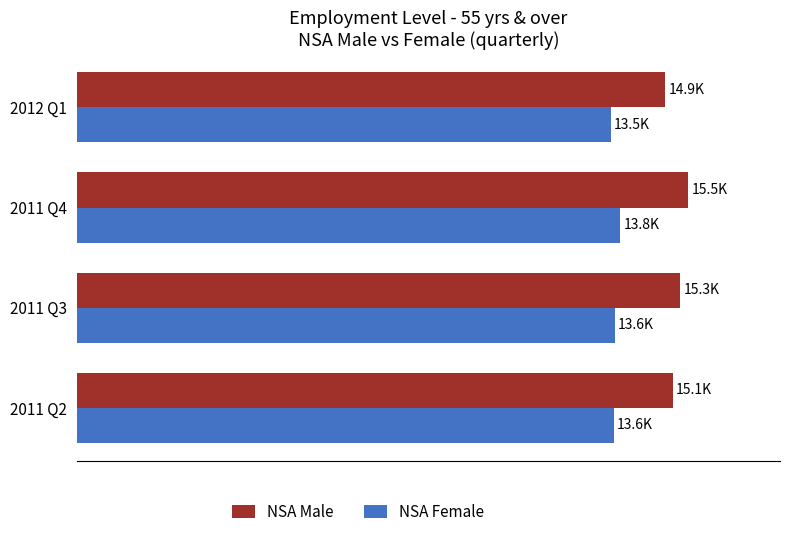

What are all the series names shown in the legend?

NSA Male, NSA Female